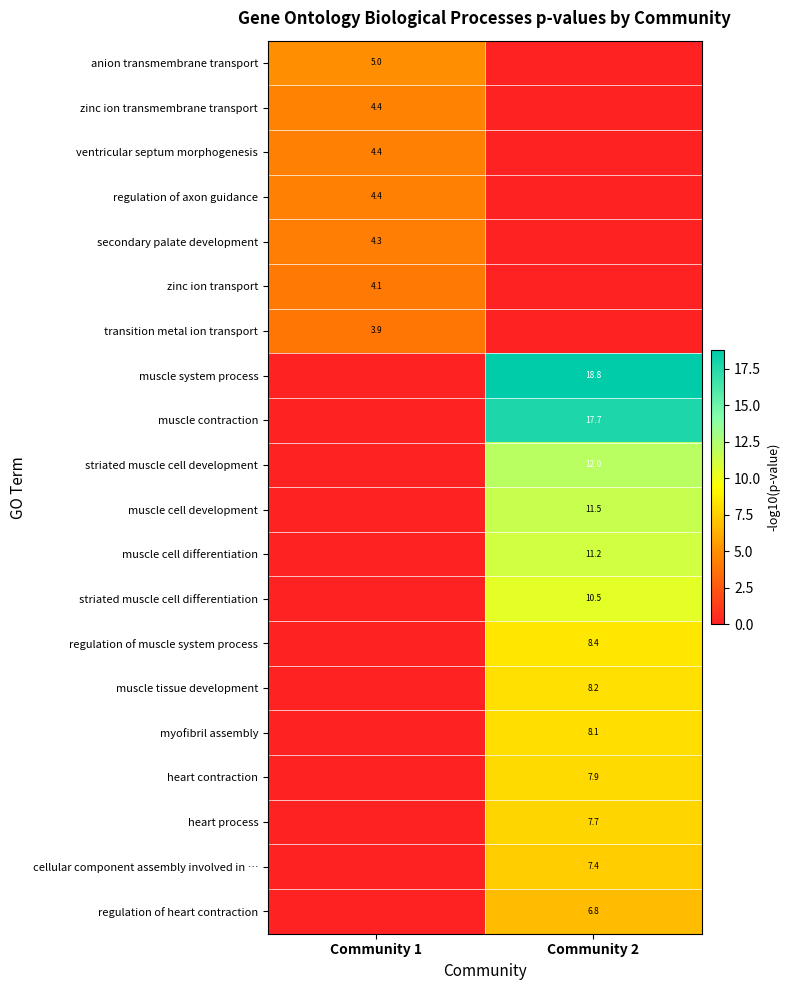

The heart process series shows 12.7 at Community 2. True or false?

False